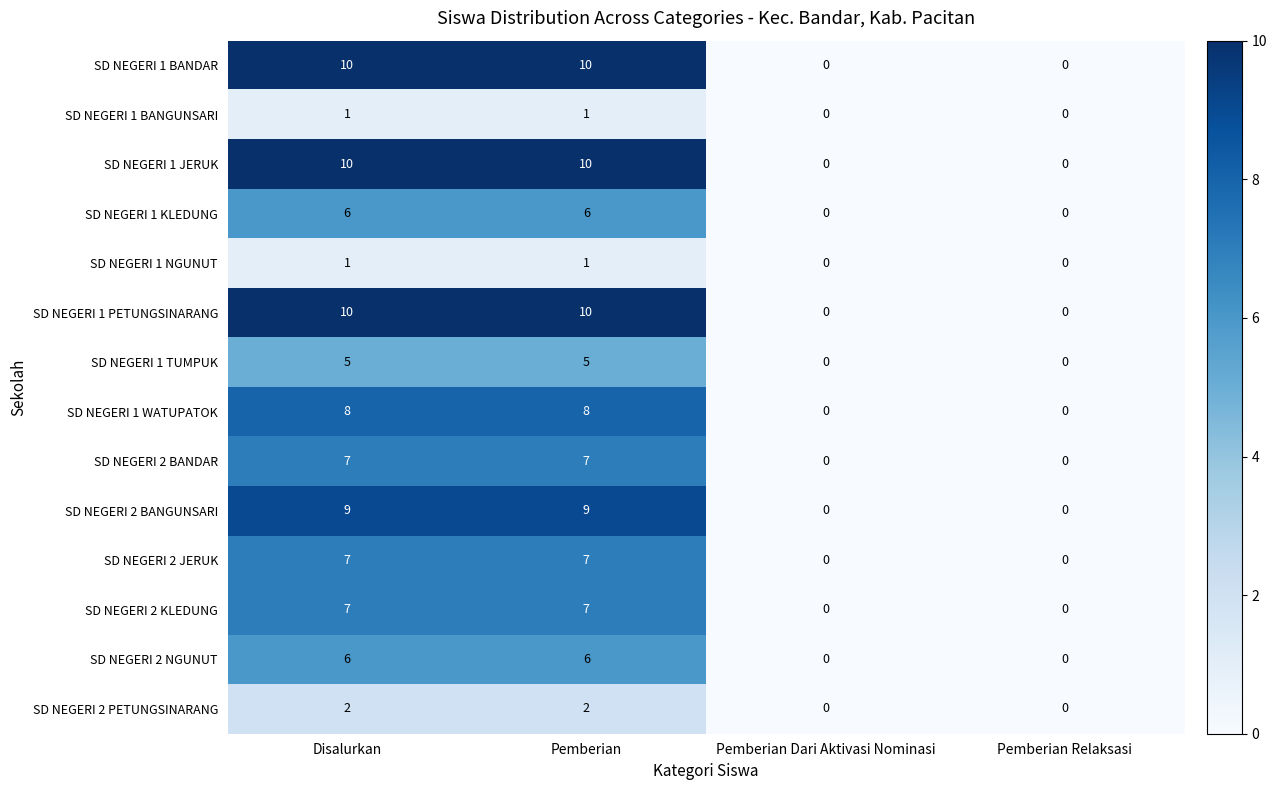

Count the SD NEGERI 2 KLEDUNG values in the range 0 to 7.

4